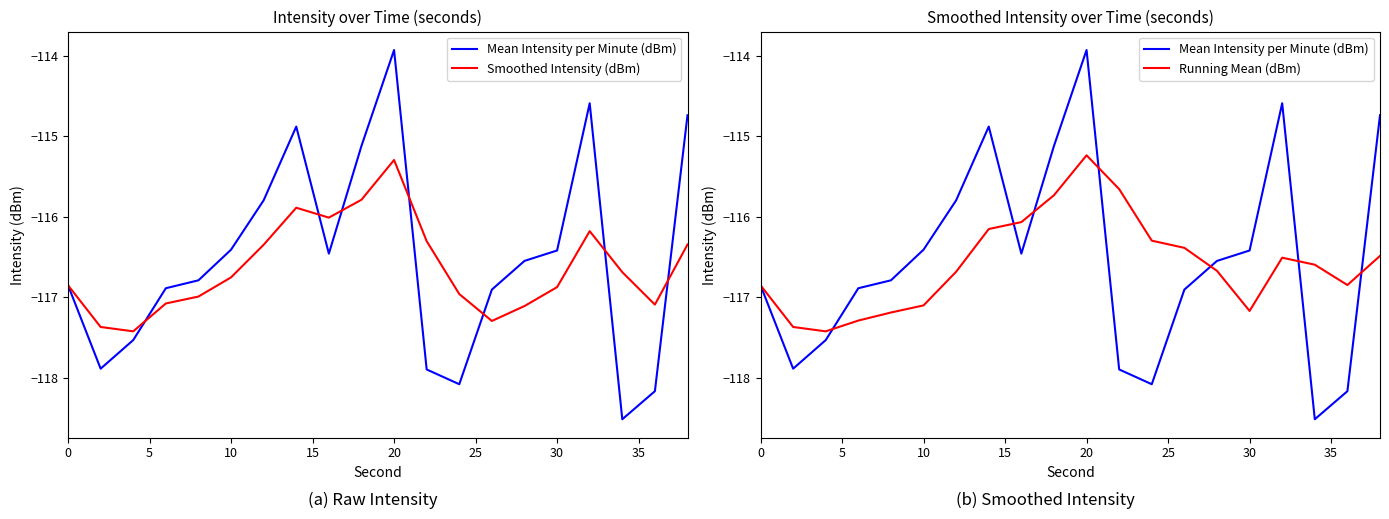

The Smoothed Intensity (dBm) series shows -167.2 at 16. True or false?

False